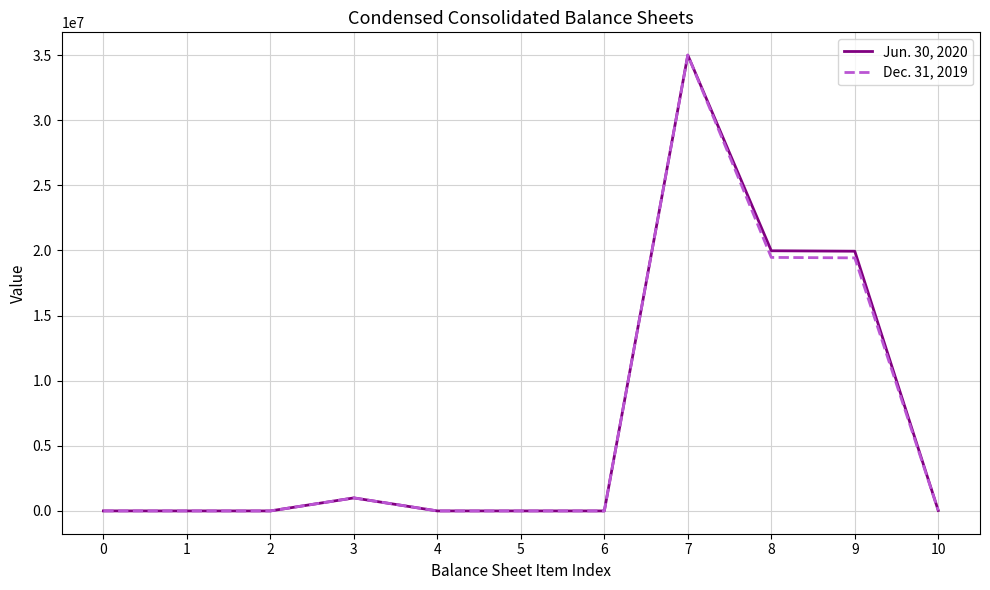

Count the number of data series in this chart.

2